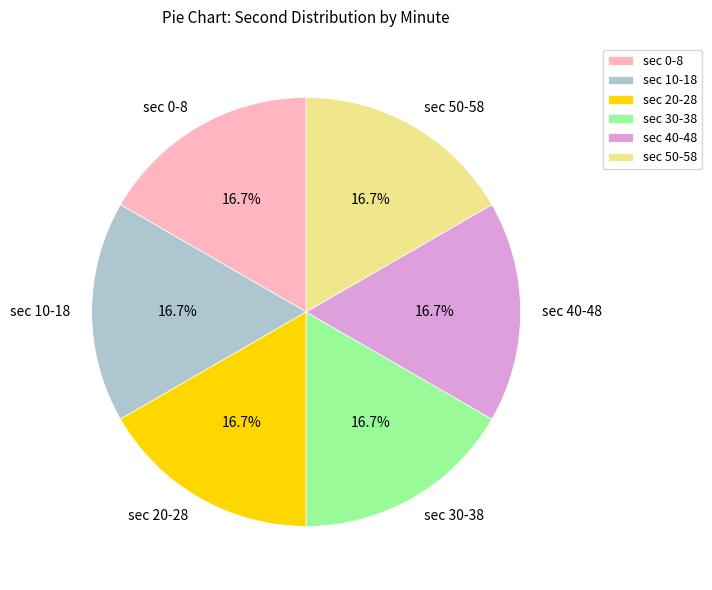

How much of the chart is everything except sec 10-18?

83.3%